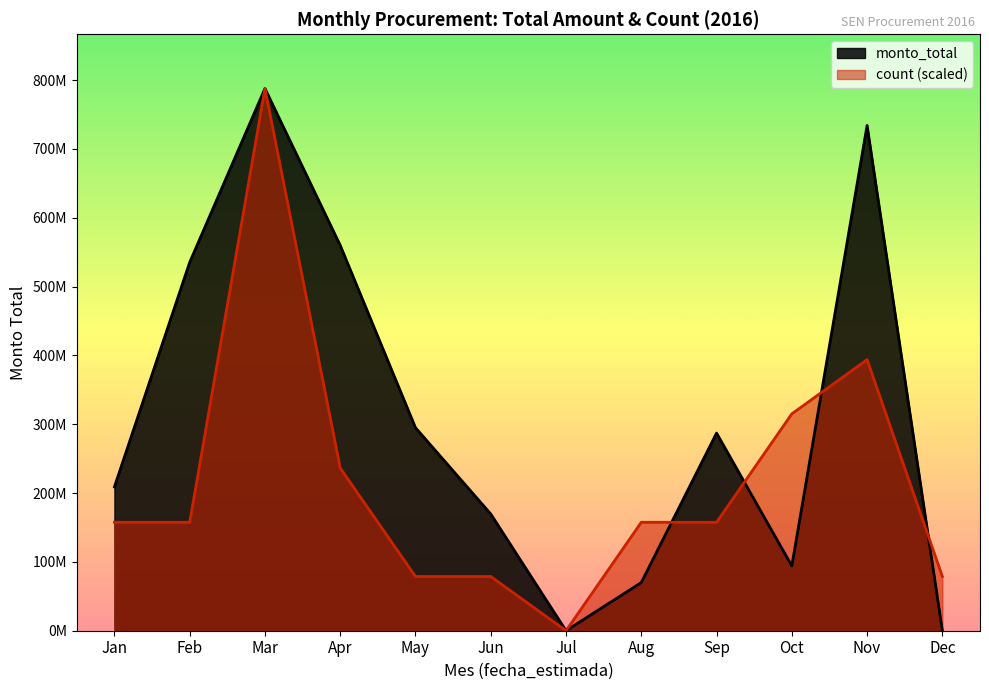

What are all the series names shown in the legend?

monto_total, count (scaled)